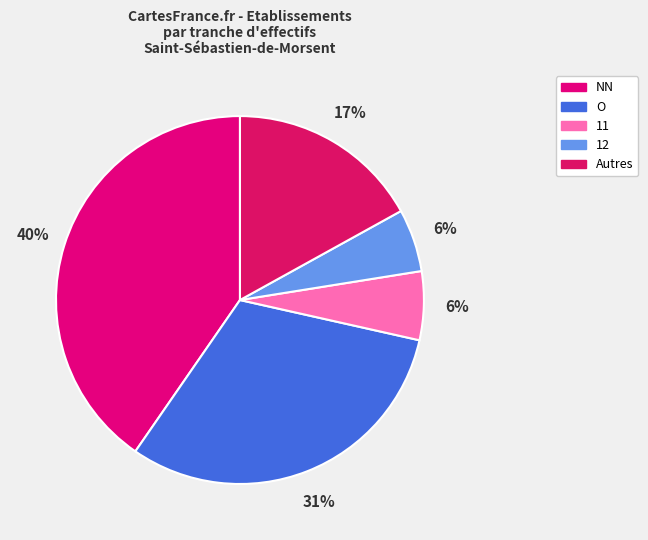

To the nearest percent, what is the average slice percentage?

20%